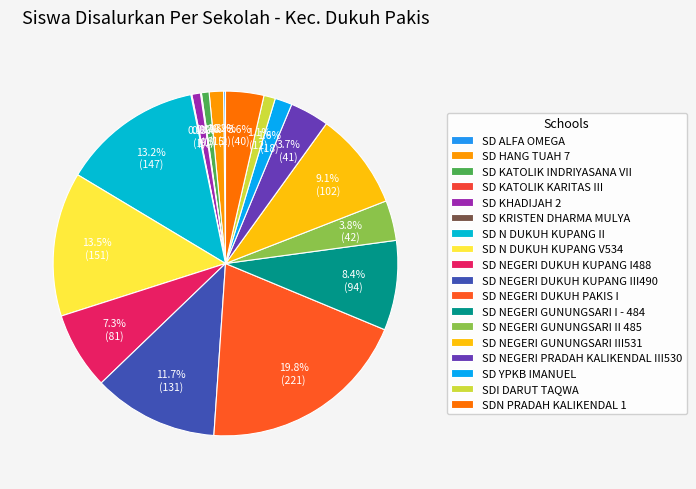

Which slice is the smallest?

SD KATOLIK KARITAS III